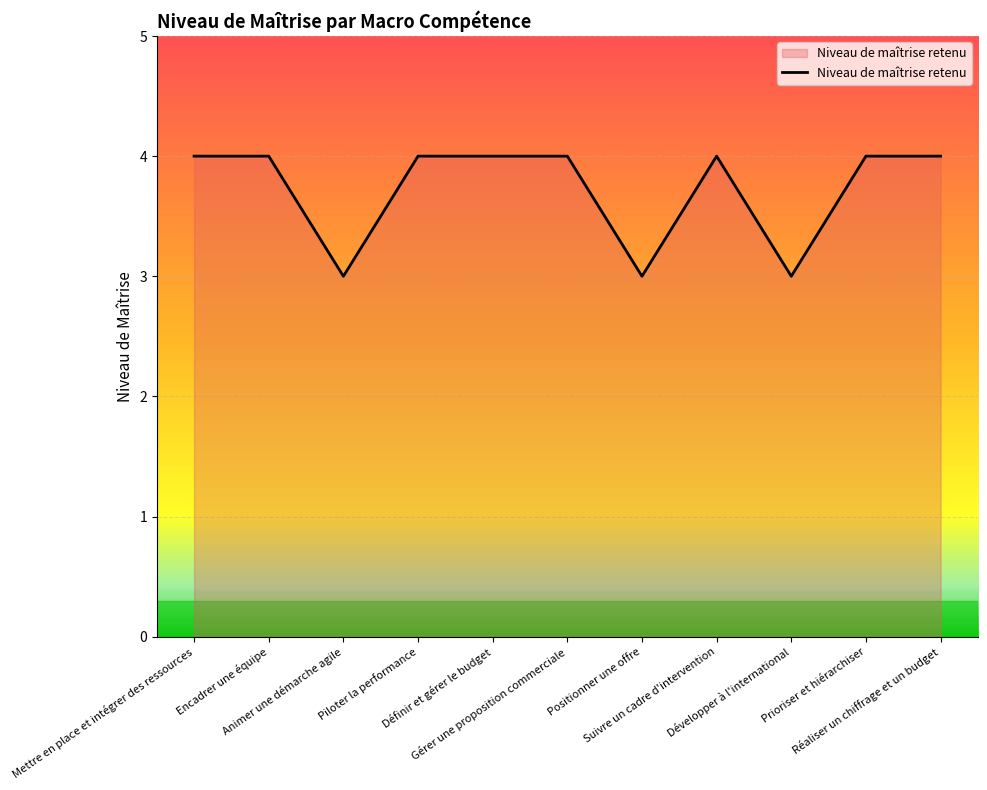

What is the greatest value displayed?

4